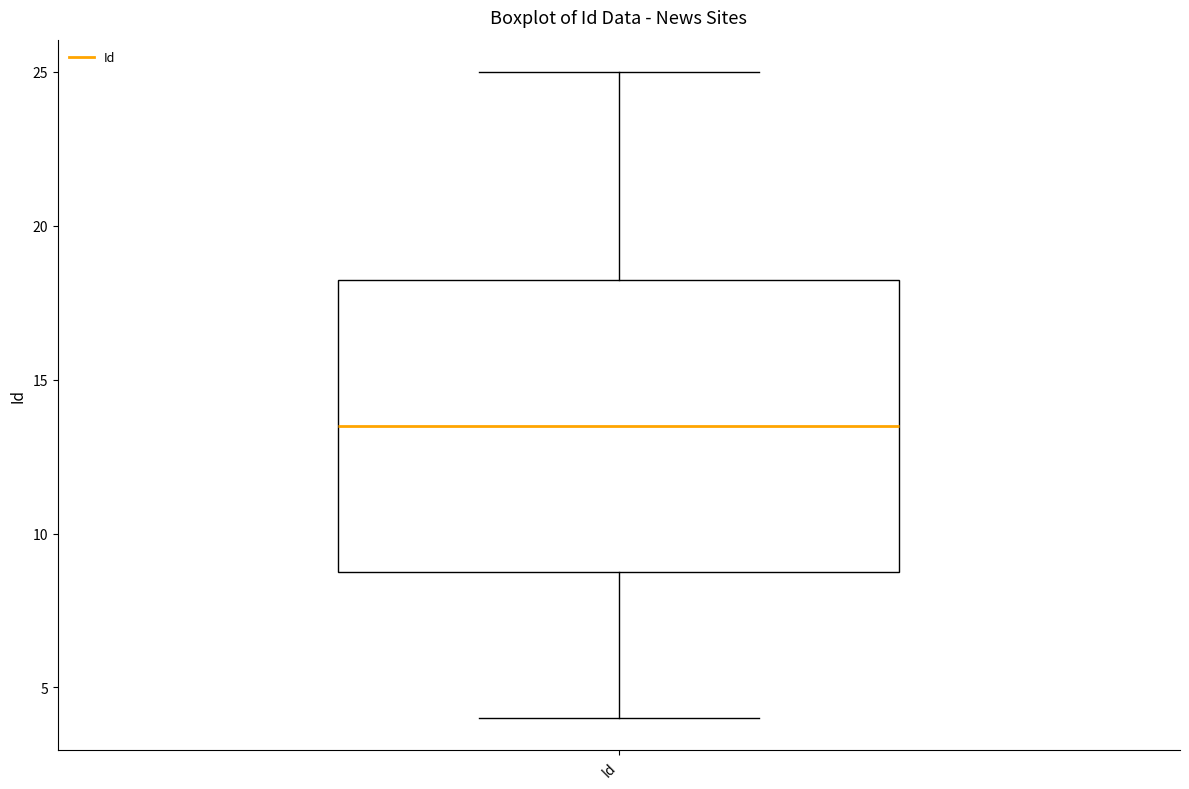

Read this box plot against the y-axis: the position of the median line, the range covered by the box, and the ends of both whiskers. The values are not printed on the chart, so give them approximately, as read against the axis.

median 13.5, box 9.0 to 18.5, whiskers 4.0 to 25.0